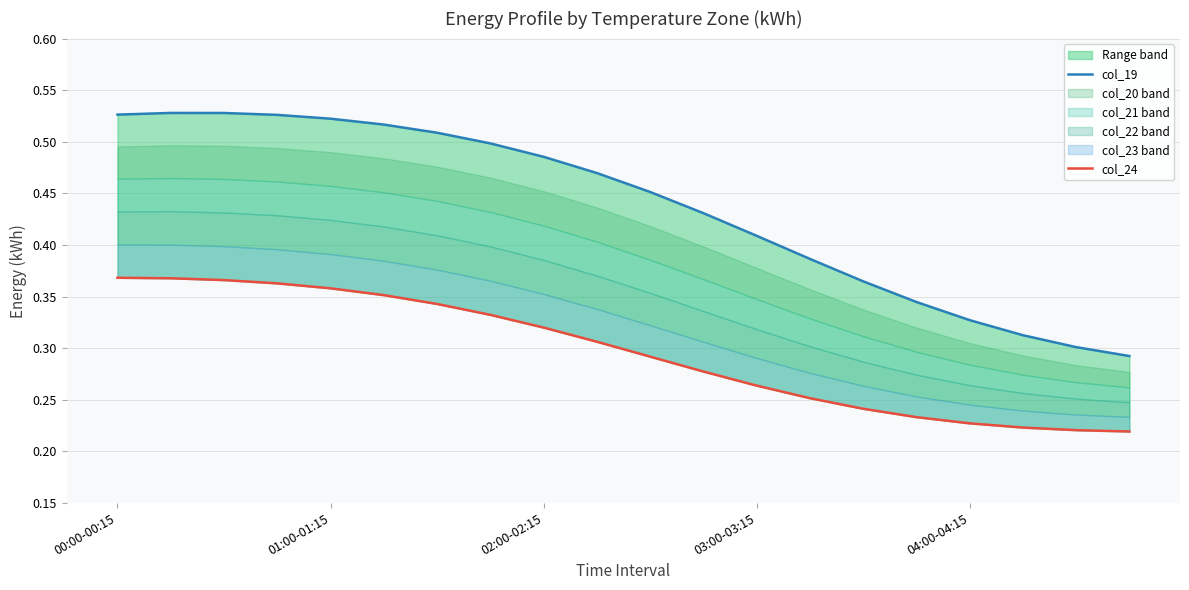

Count the col_24 values in the range 0 to 1.

20